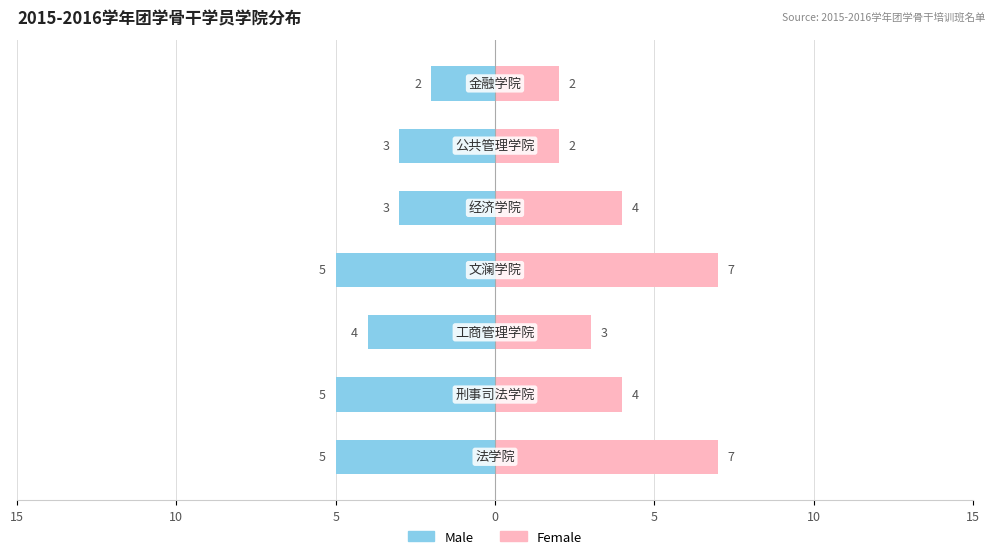

Rank the series by their maximum value, from highest to lowest.

Female, Male